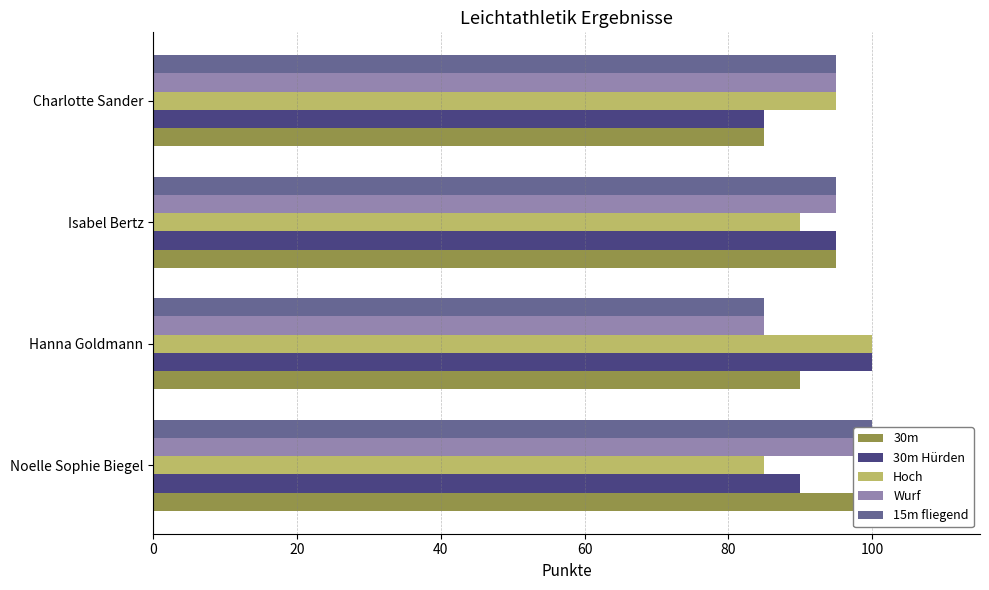

At how many categories does at least one series exceed 93?

4